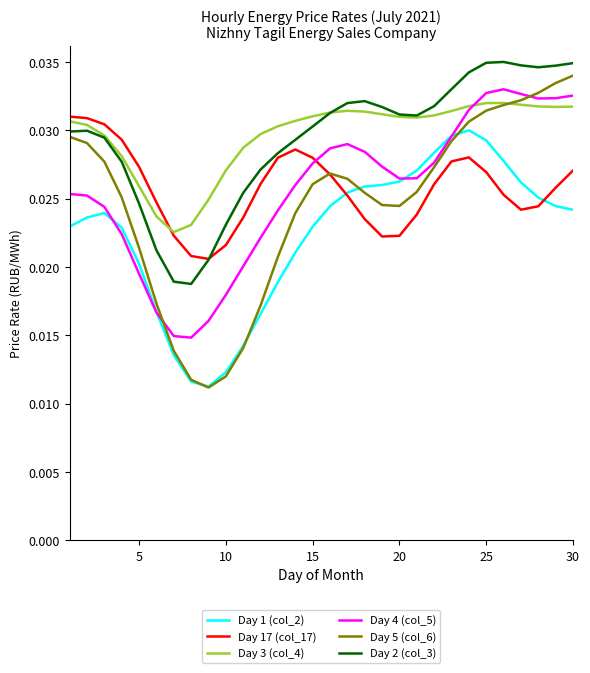

How many intersections are there between Day 4 (col_5) and Day 1 (col_2)?

4